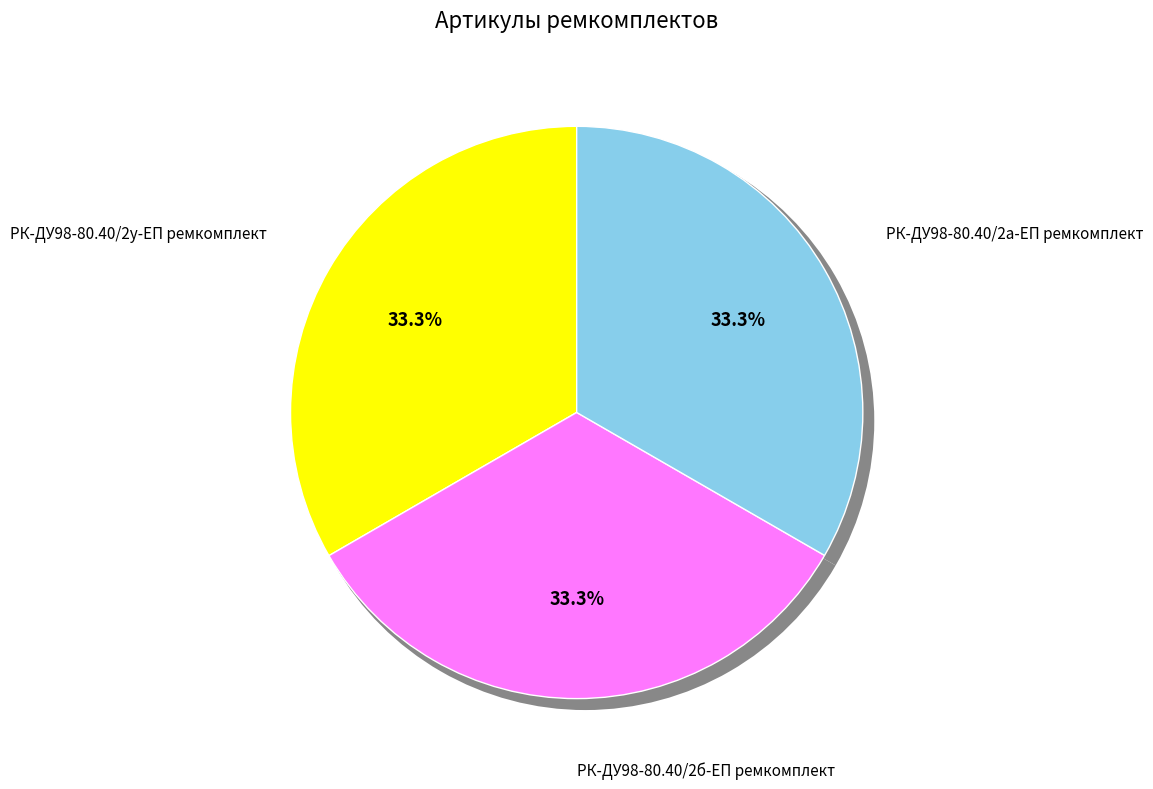

Which has a higher value, РК-ДУ98-80.40/2б-ЕП ремкомплект or РК-ДУ98-80.40/2а-ЕП ремкомплект?

РК-ДУ98-80.40/2б-ЕП ремкомплект